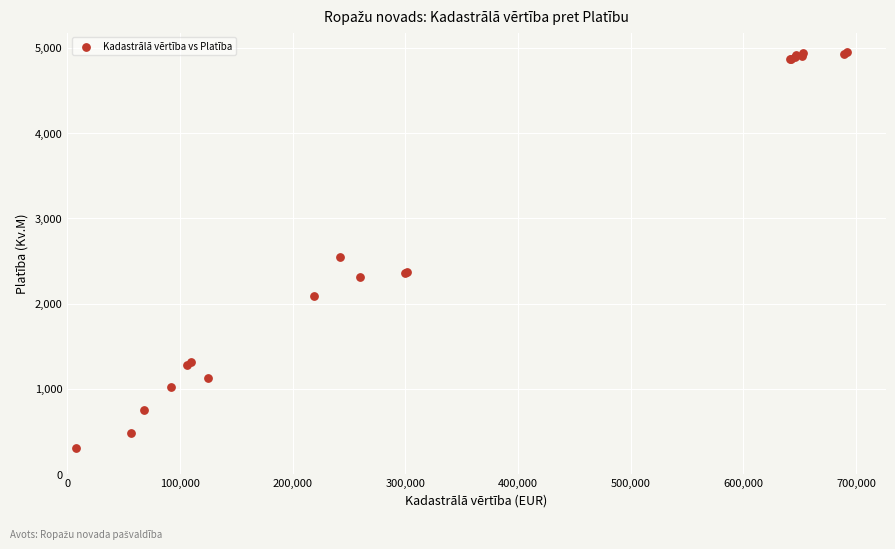

What Y value in the scatter plot is closest to 2625?

2541.9